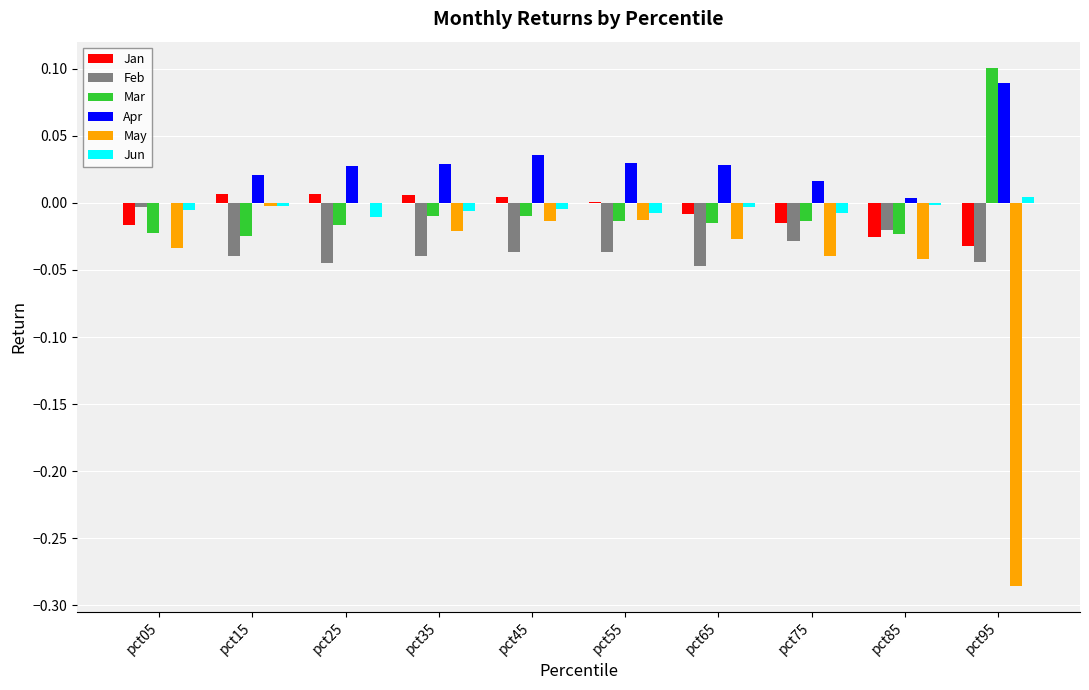

The value of Mar at pct75 is -0.0. True or false?

True